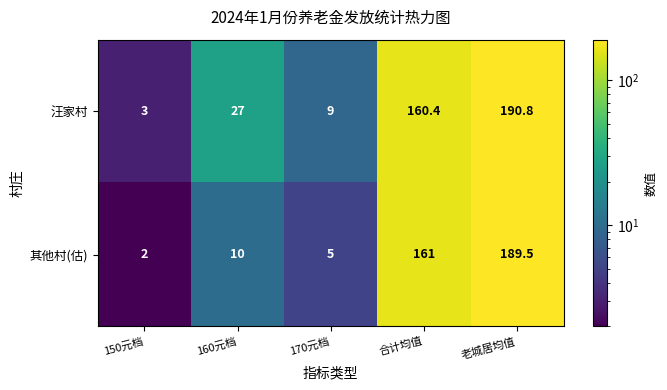

How many categories are shown in the chart?

5